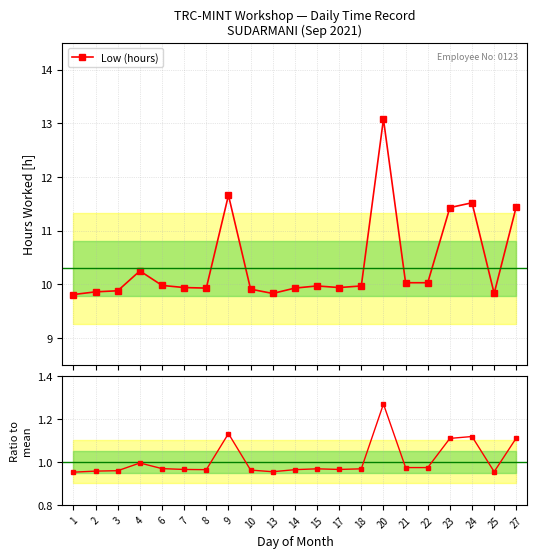

True or false: Low (hours) and Ratio to mean cross at least once.

False